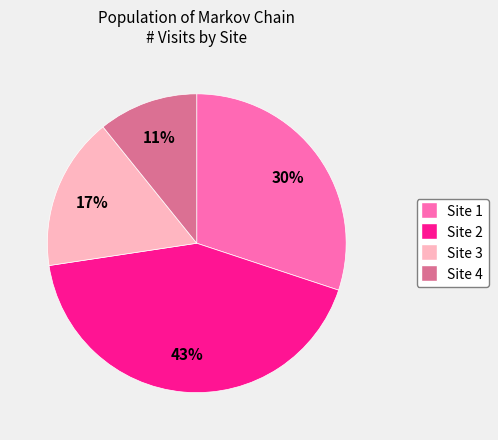

Is the sum of Site 1 and Site 4 greater than half?

No